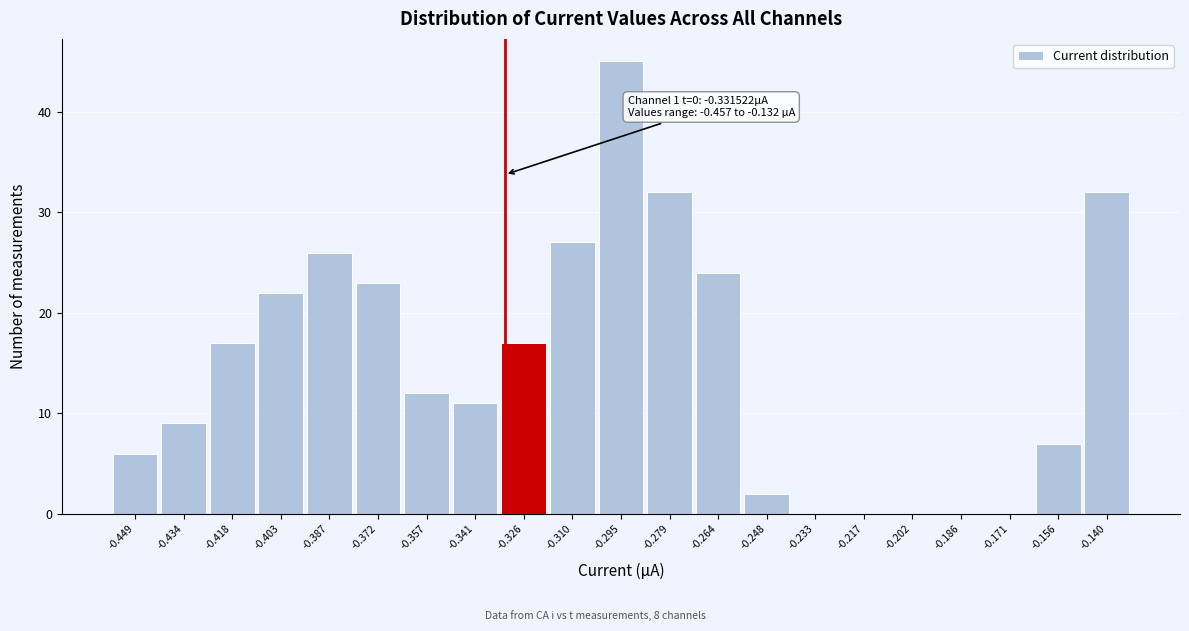

Over which range of the x-axis is the bar tallest?

-0.302 to -0.286